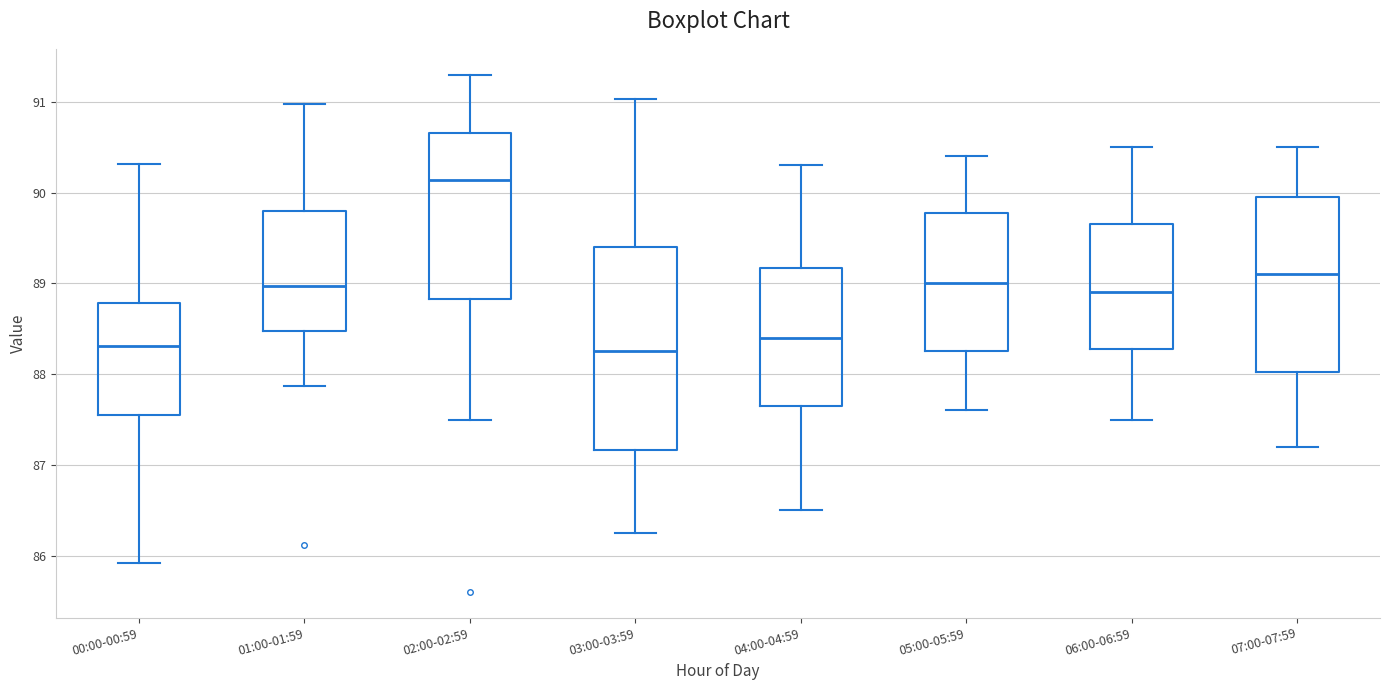

Where is the upper edge of the box for 01:00-01:59 on the y-axis? The values are not printed on the chart, so give them approximately, as read against the axis.

89.8